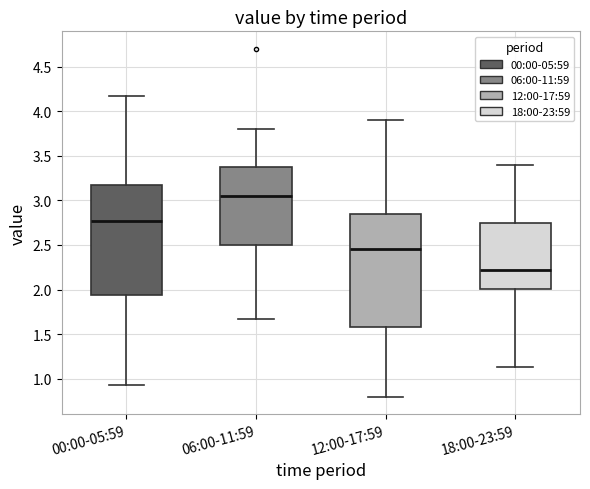

Reading left to right, transcribe this box plot: for each box, give where its median line is, the range the box spans, and where its two whiskers end, as read against the y-axis. The values are not printed on the chart, so give them approximately, as read against the axis.

00:00-05:59: median 2.75, box 1.95 to 3.20, whiskers 0.95 to 4.15
06:00-11:59: median 3.05, box 2.50 to 3.35, whiskers 1.65 to 3.80
12:00-17:59: median 2.45, box 1.60 to 2.85, whiskers 0.80 to 3.90
18:00-23:59: median 2.20, box 2.00 to 2.75, whiskers 1.15 to 3.40